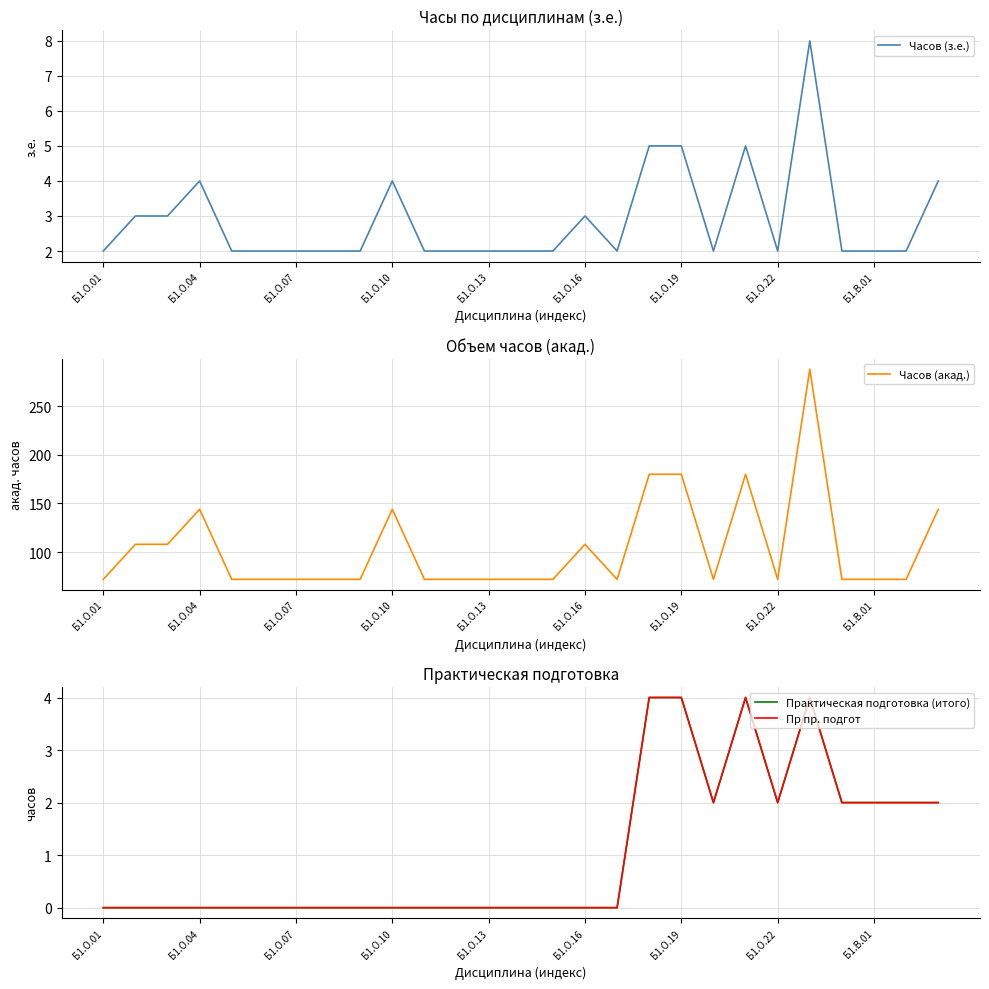

Where is the first local minimum for Часов (з.е.)?

16